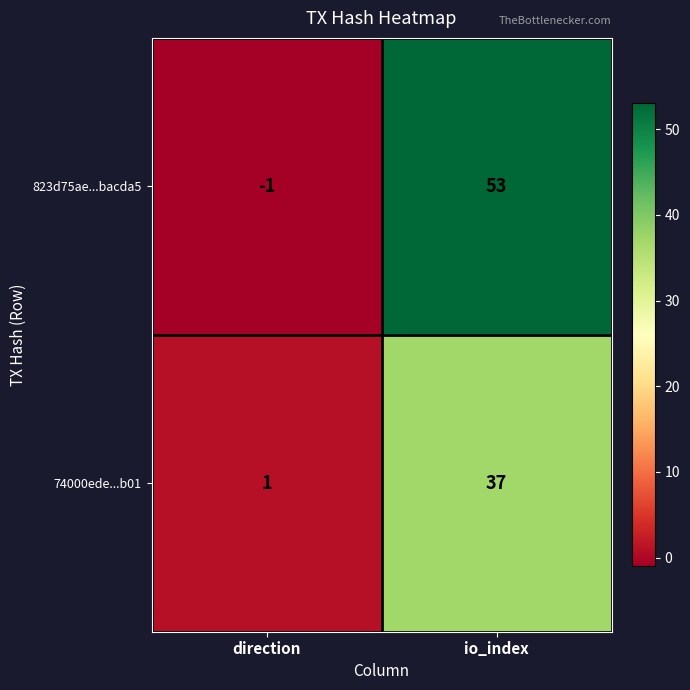

At which category does the chart reach its minimum across all series?

direction